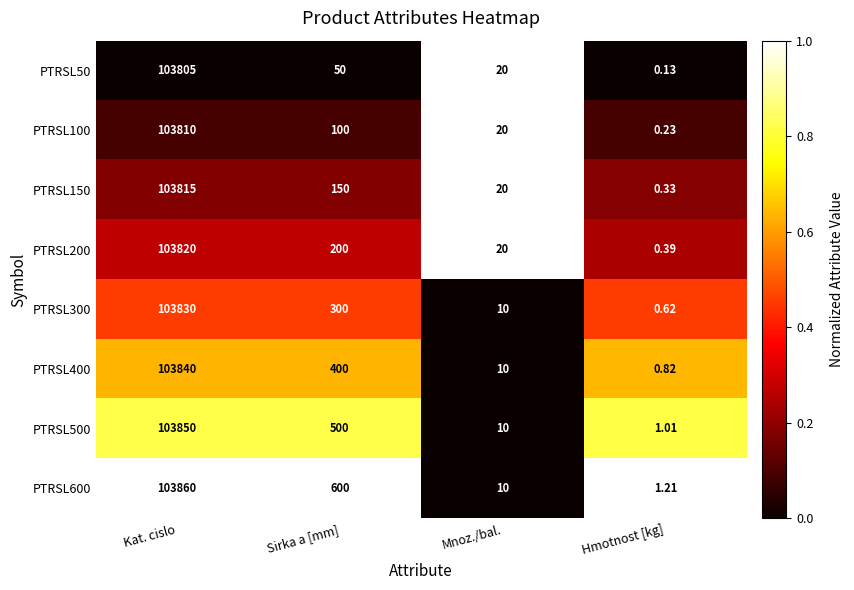

How many distinct data groups are displayed?

8